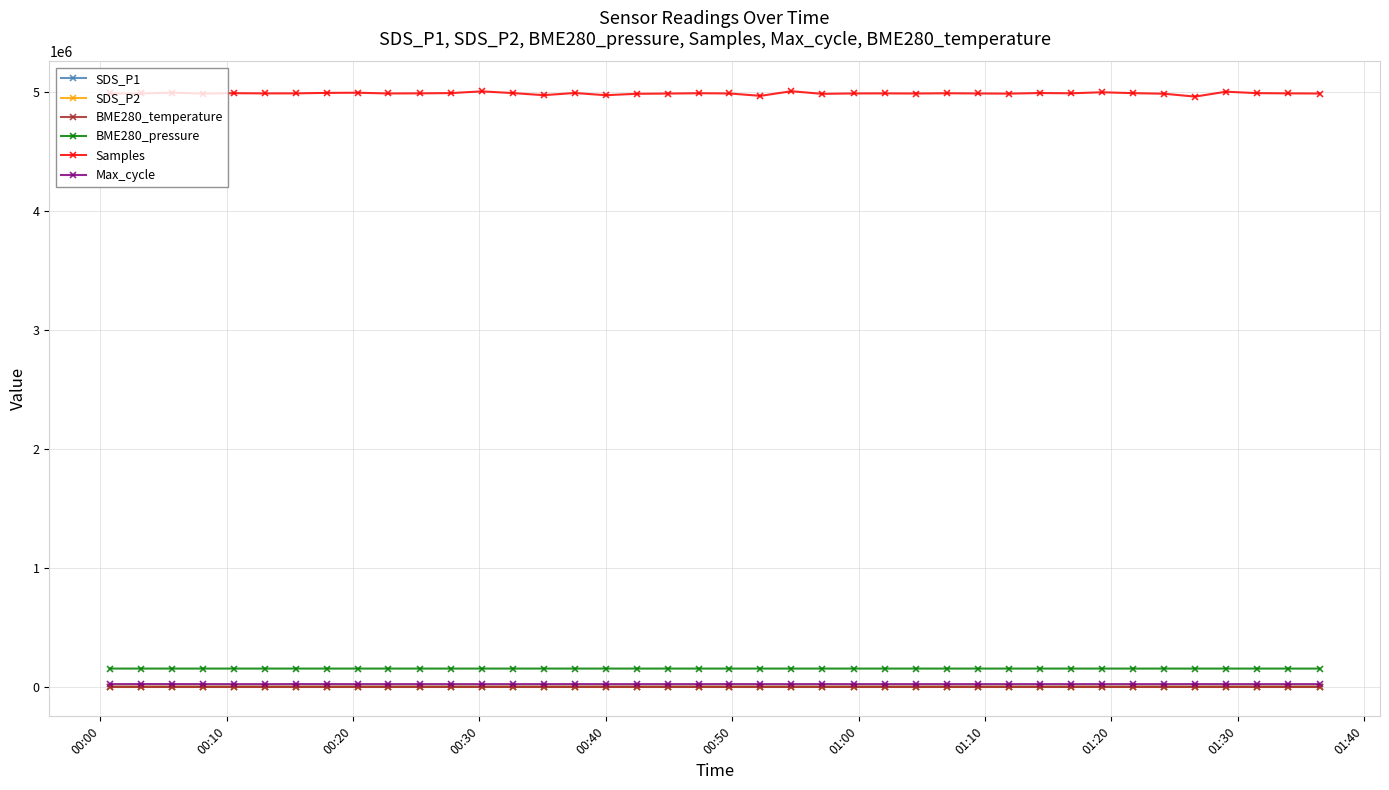

What is the greatest value displayed?

5008077.0